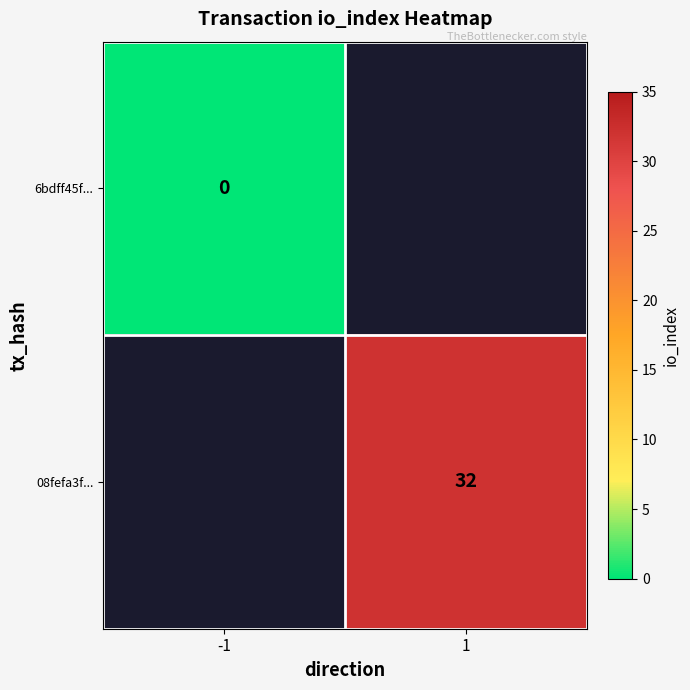

Is it true that 08fefa3f... equals 32 at 1?

True